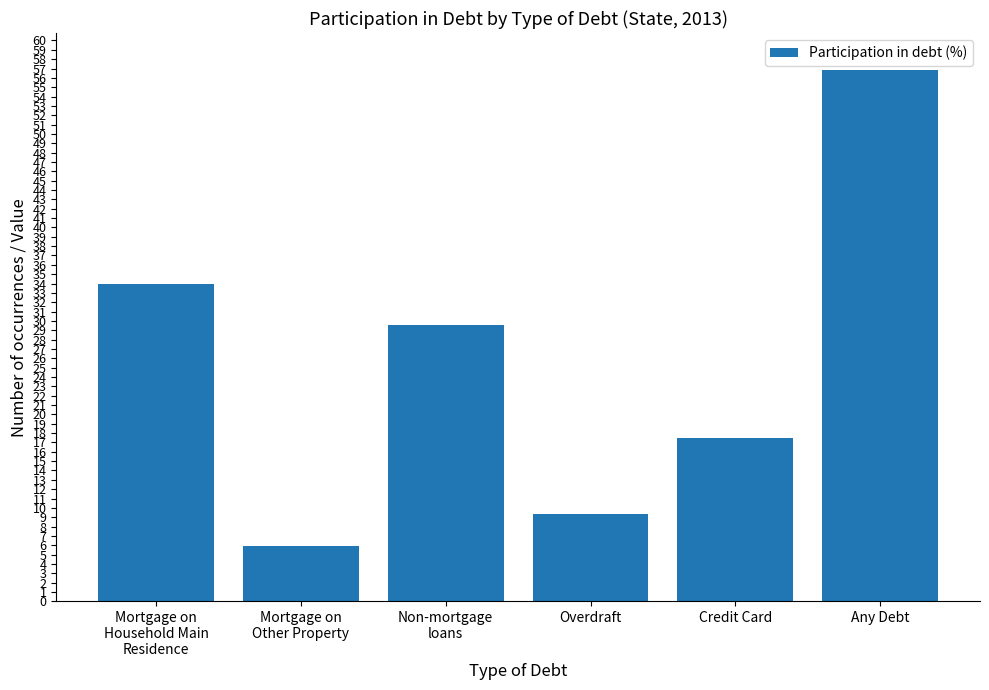

Are the bars horizontal?

No